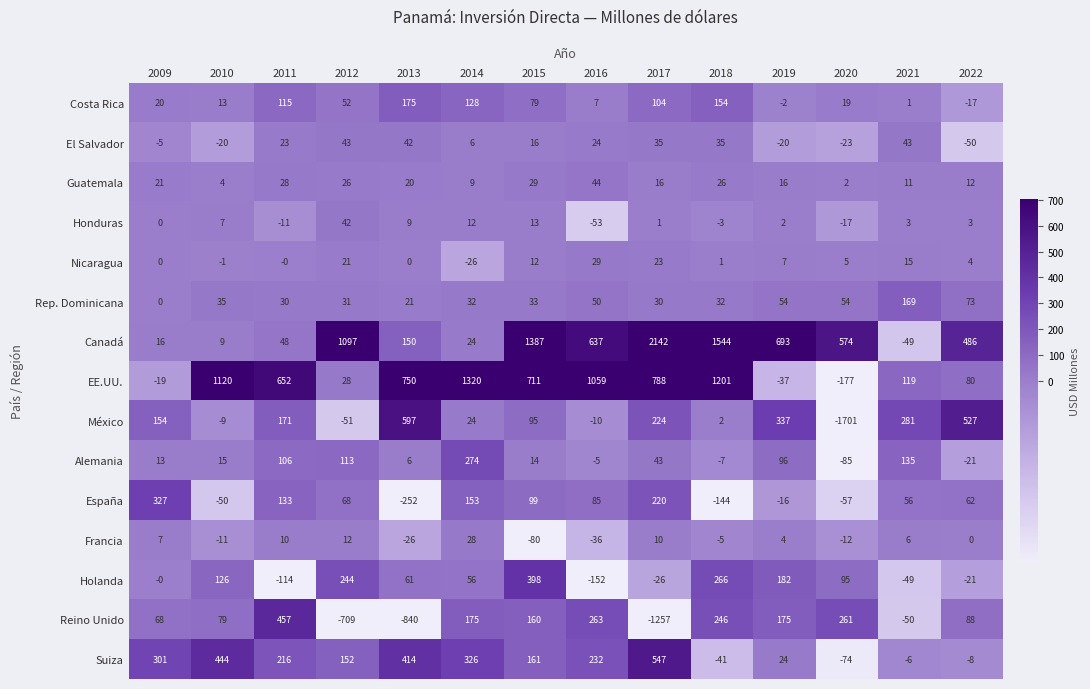

The EE.UU. series shows 28 at 2012. True or false?

True